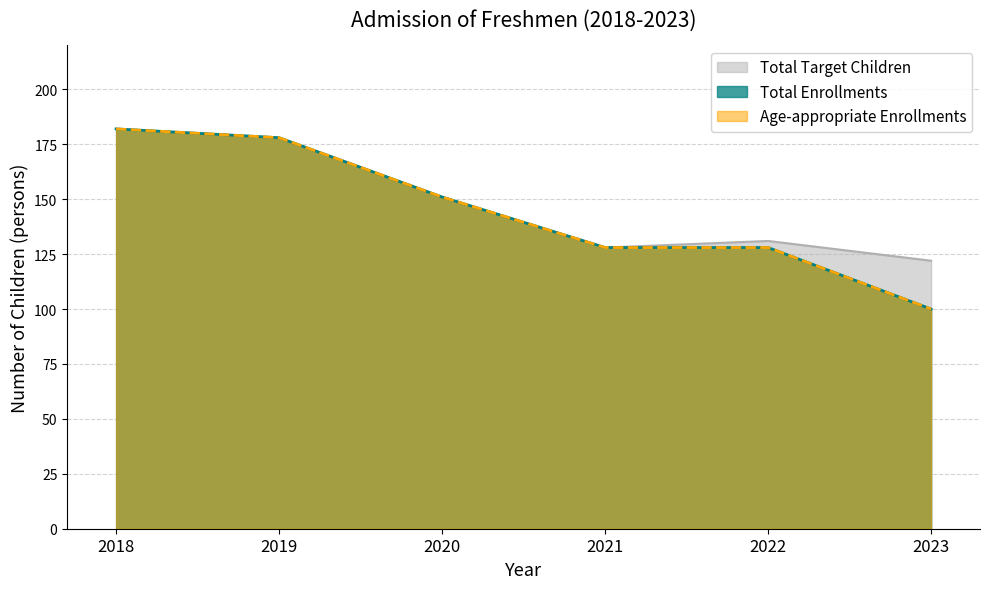

At how many categories does at least one series exceed 154?

2